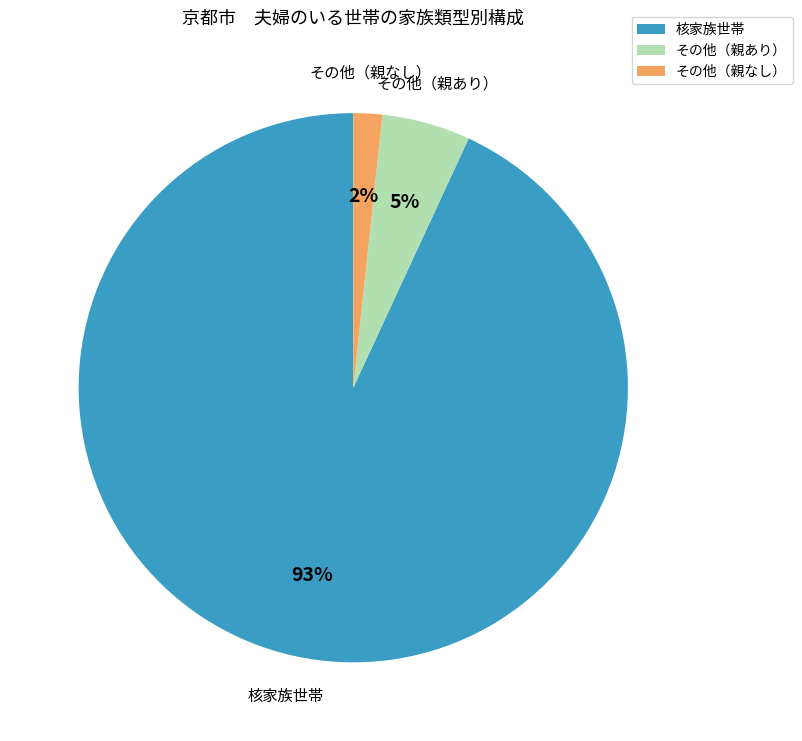

True or false: その他（親なし） accounts for 2% of the total.

True